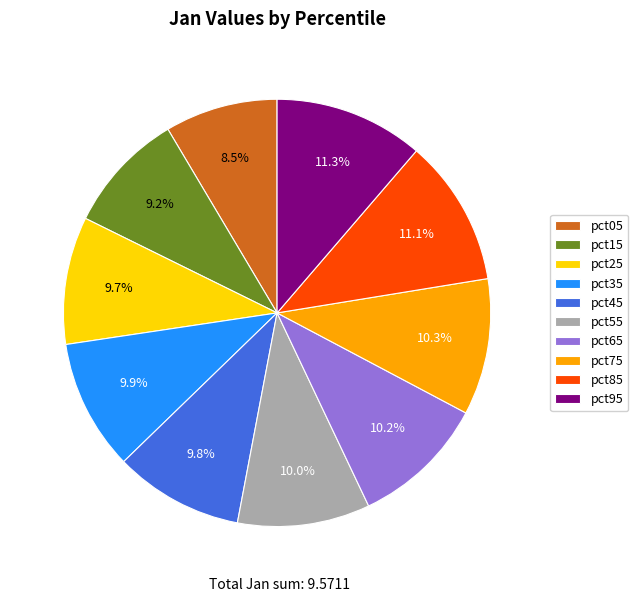

Is there any slice that represents more than half of the pie?

No